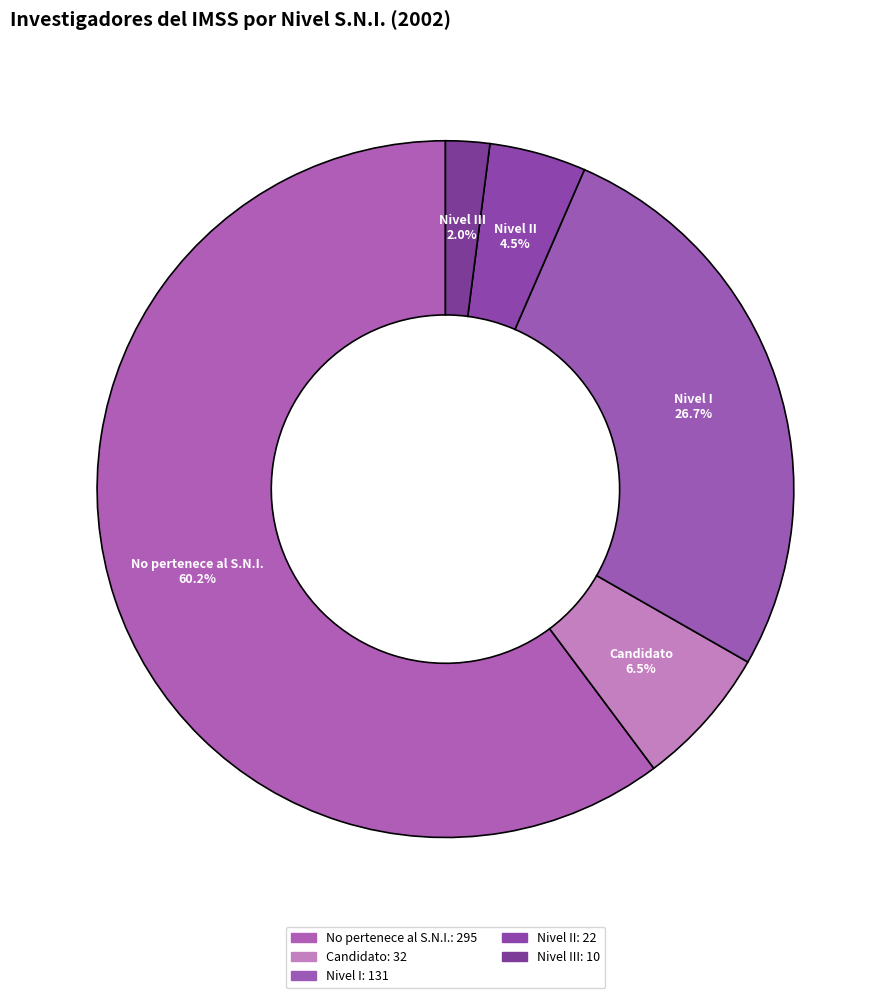

Between Candidato and Nivel III, which is larger?

Candidato